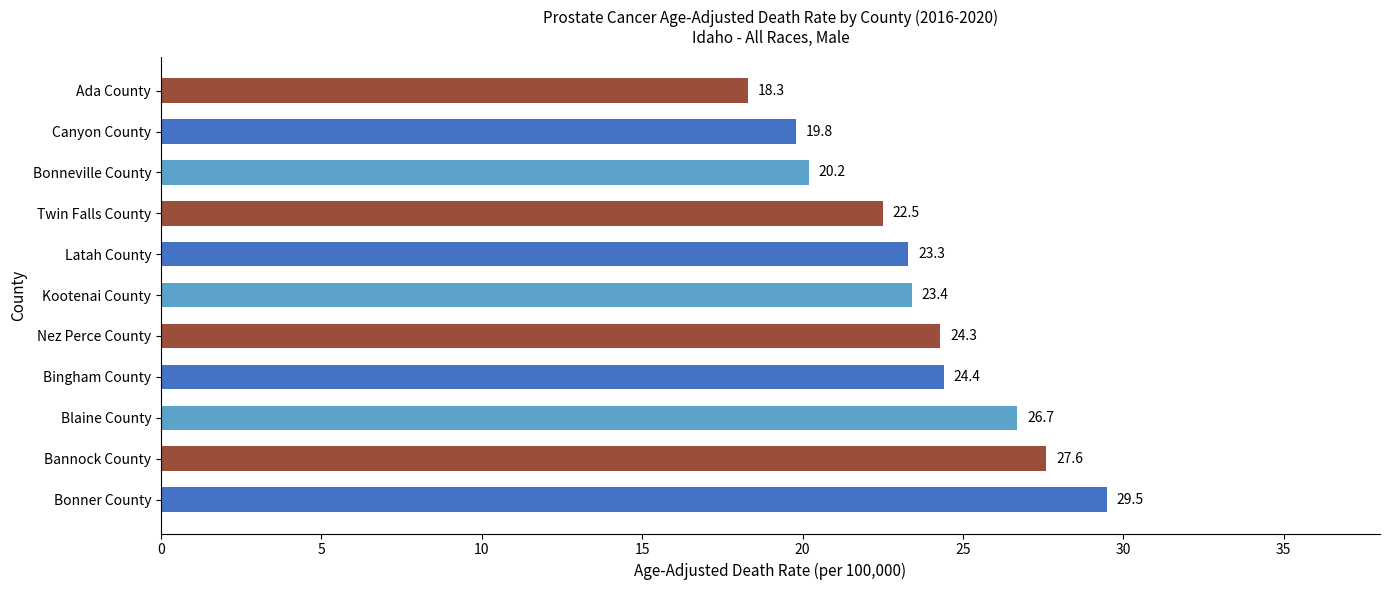

How many data points are less than 23?

4